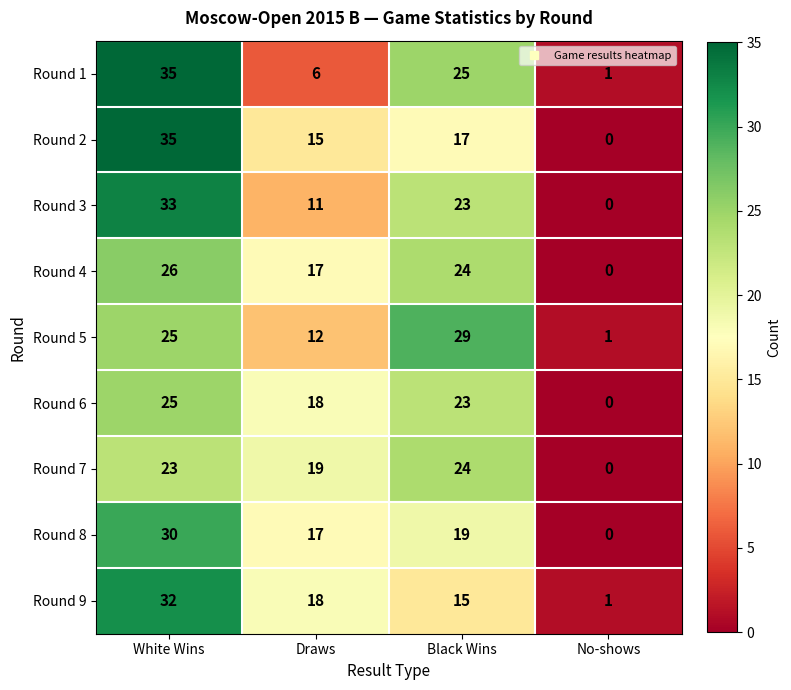

Between White Wins and Black Wins, which series saw the biggest shift?

Round 2